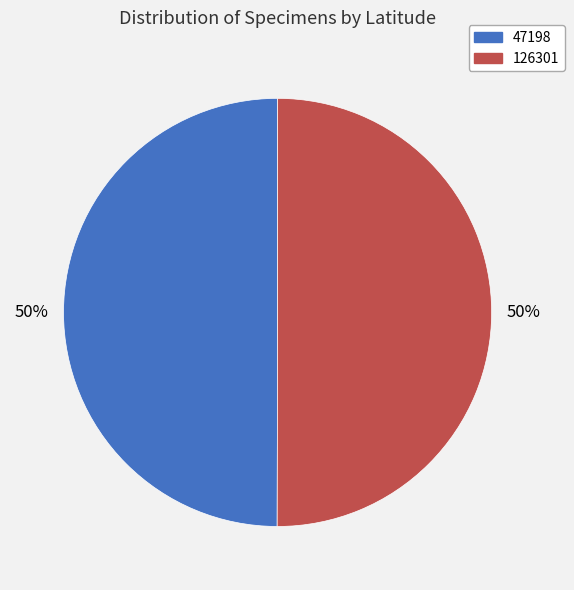

Do 126301 and 47198 together represent more than half of the pie?

Yes